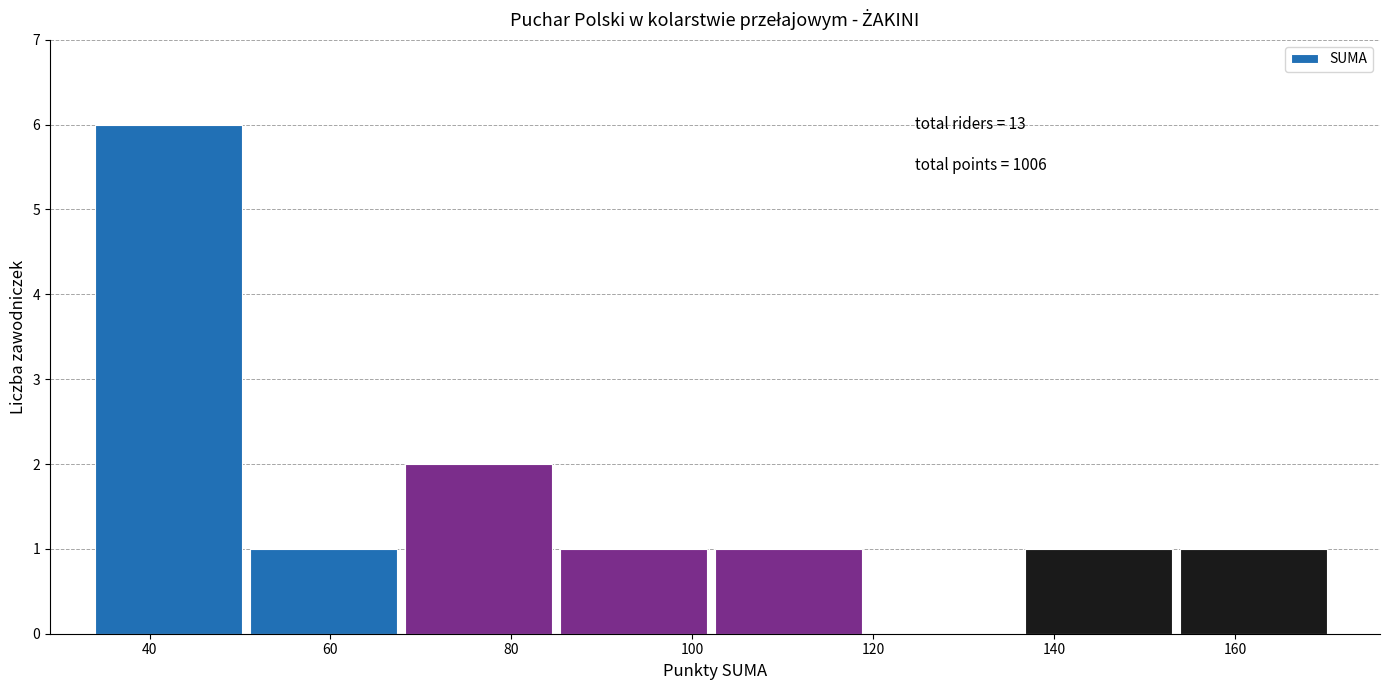

Which range on the x-axis has the tallest bar?

34 to 52